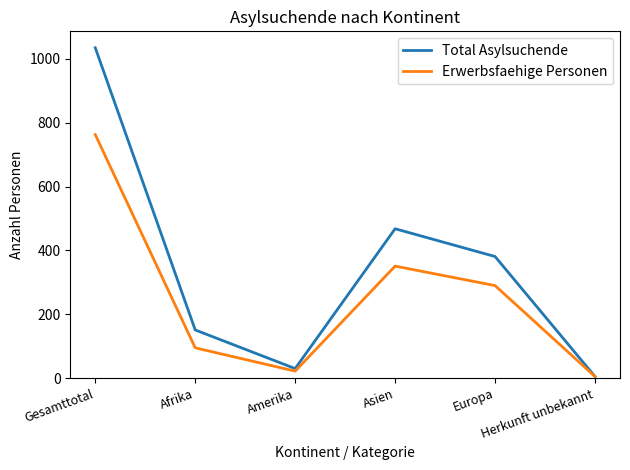

What is the minimum value for Erwerbsfaehige Personen?

5